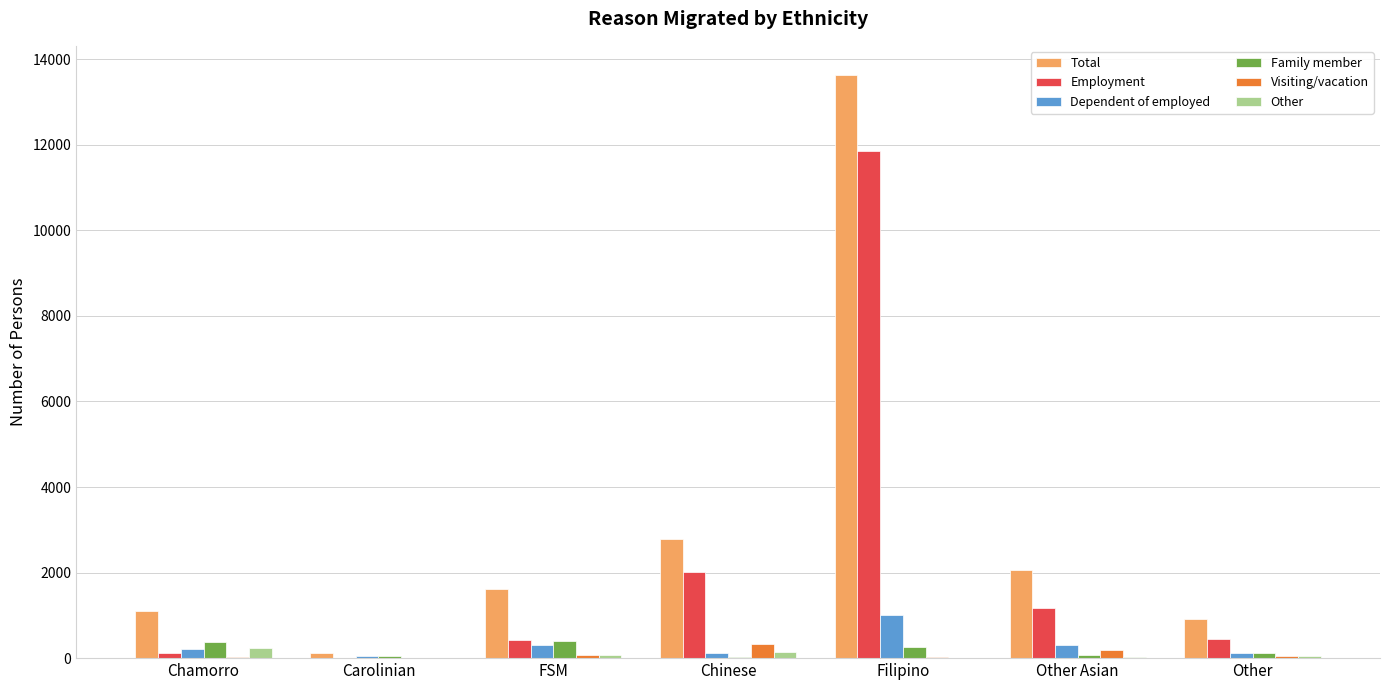

What value does the Total series have at Other Asian, to the nearest 10?

2050